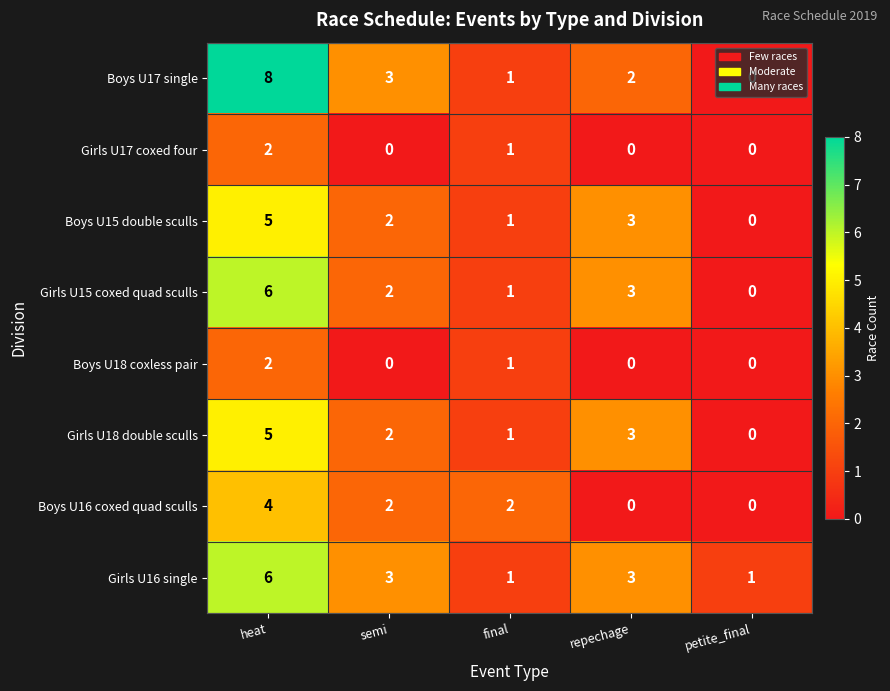

Between heat and repechage, which series saw the biggest shift?

Boys U17 single